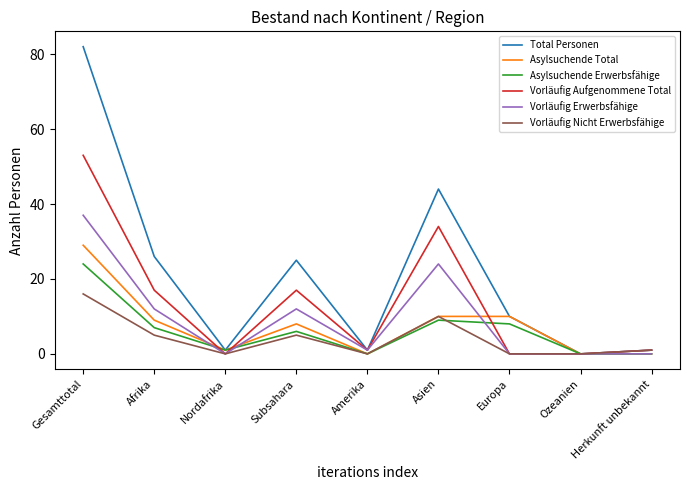

What position from the right is Nordafrika?

7